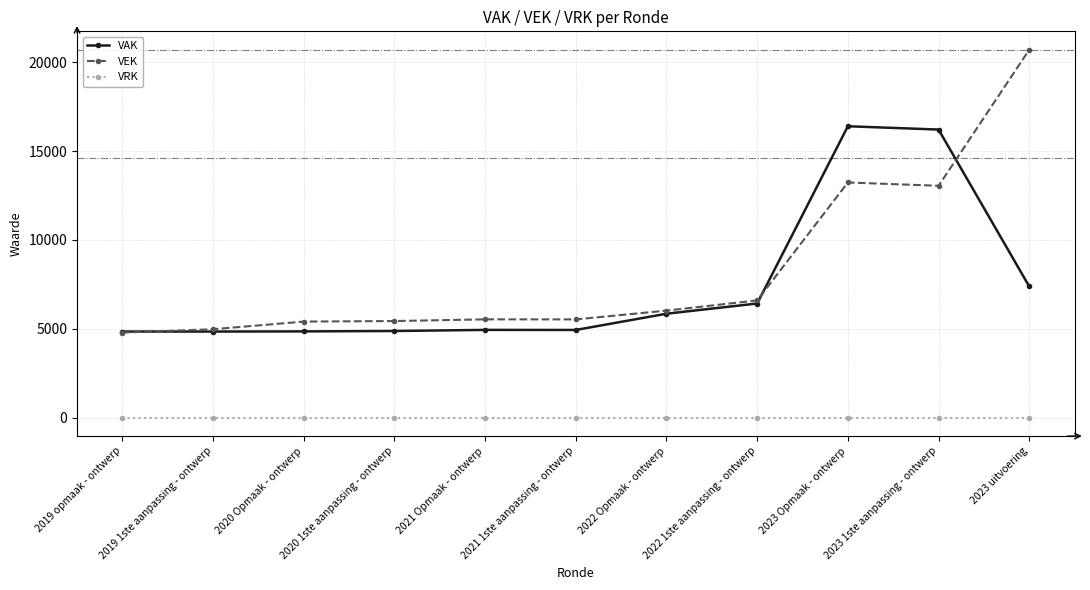

What is the minimum value for VEK?

4791